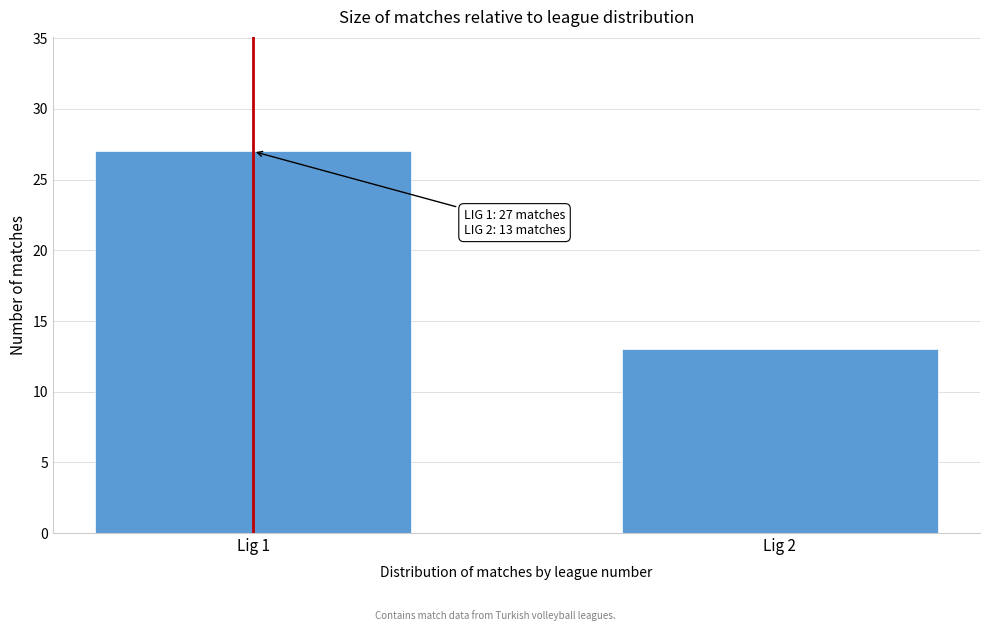

Reading right to left, extract all data points from this chart.

Lig 2=13	Lig 1=27